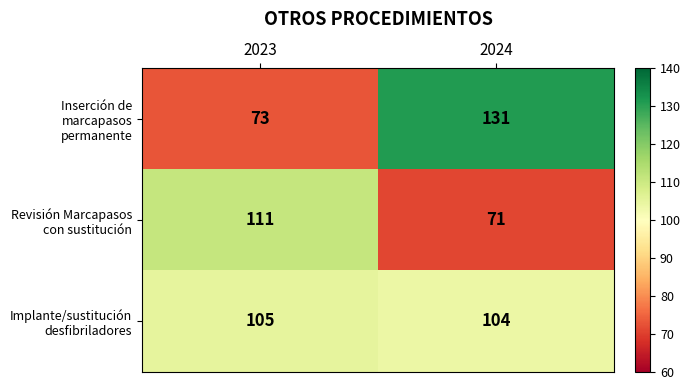

List the series in order of their overall mean, lowest first.

Revisión Marcapasos con sustitución, Inserción de marcapasos permanente, Implante/sustitución desfibriladores